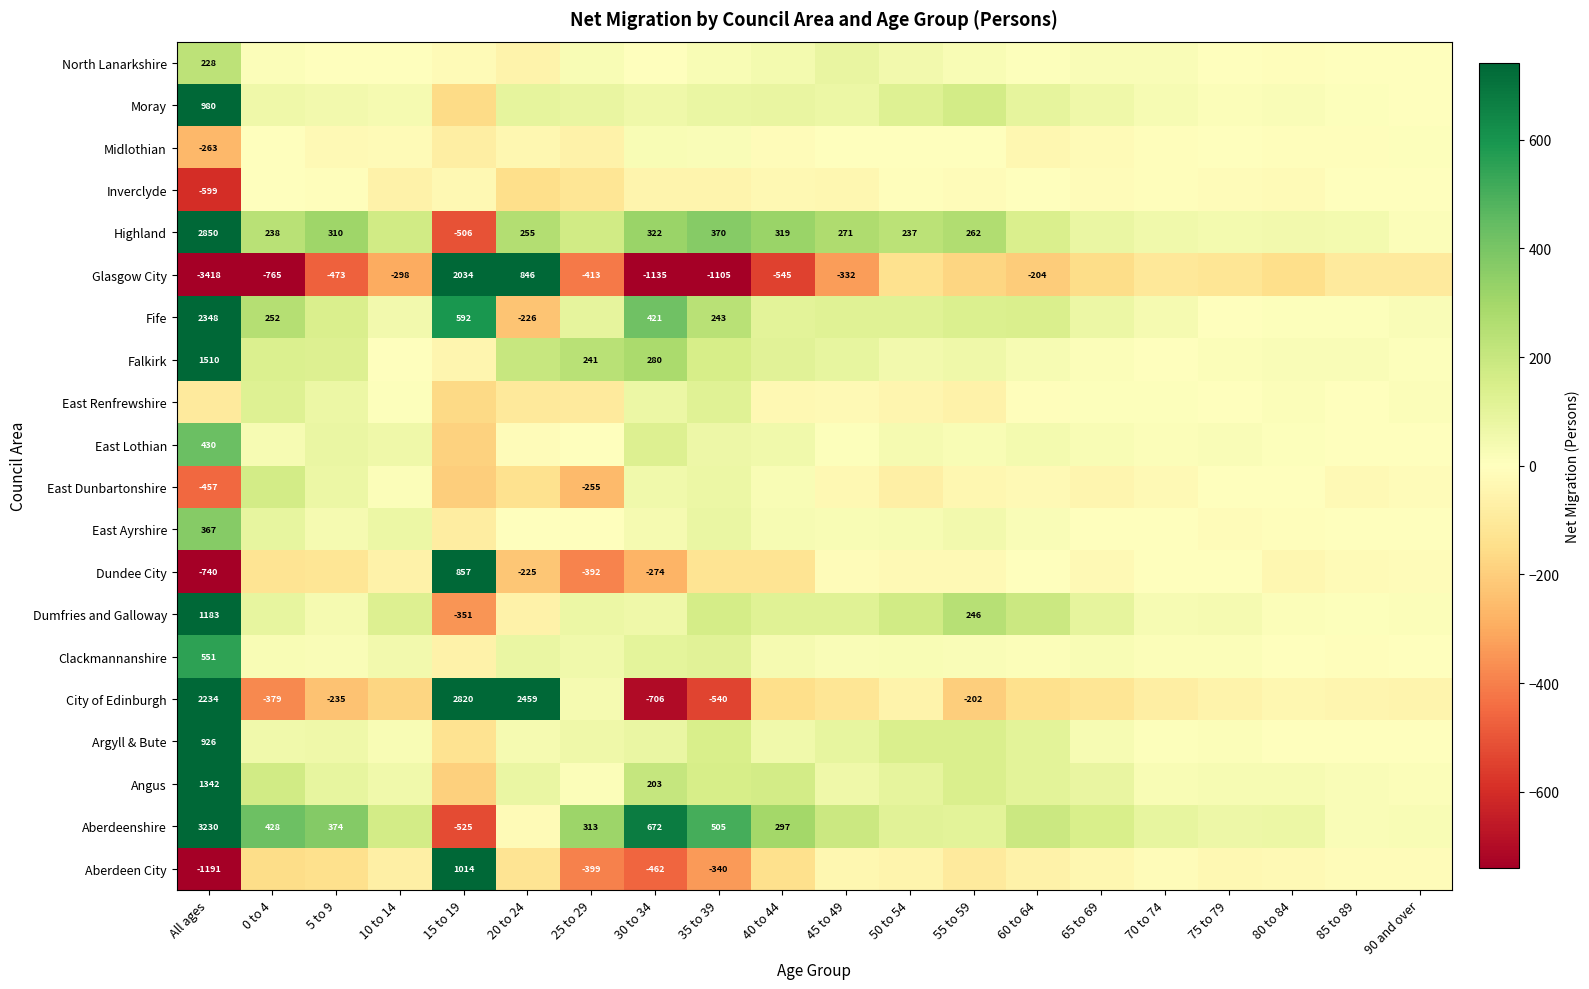

The Dundee City series shows -160 at 30 to 34. True or false?

False